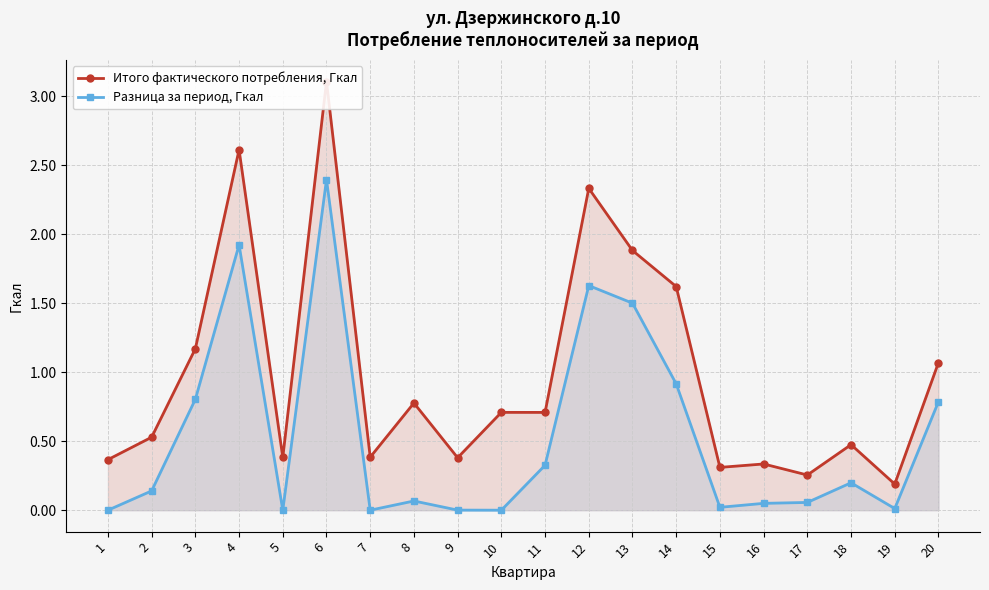

True or false: Разница за период, Гкал and Итого фактического потребления, Гкал intersect in this chart.

False